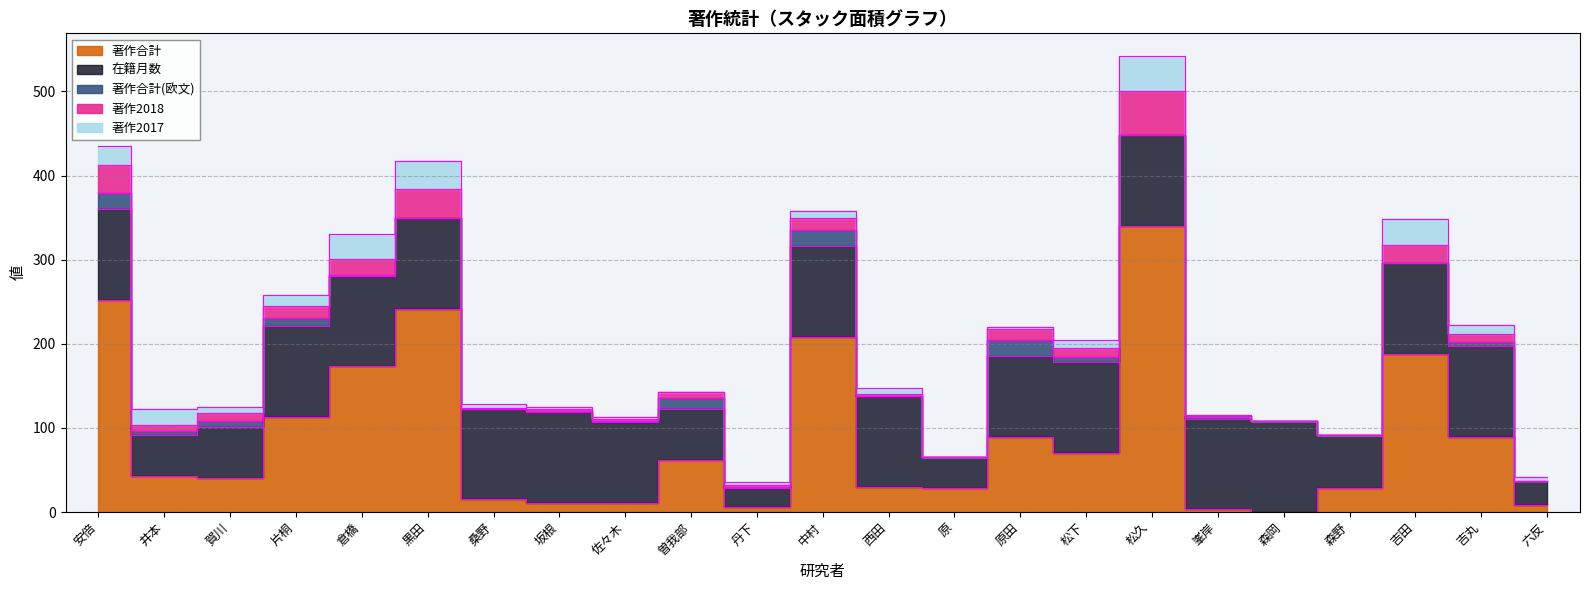

What position from the right is 安倍?

23